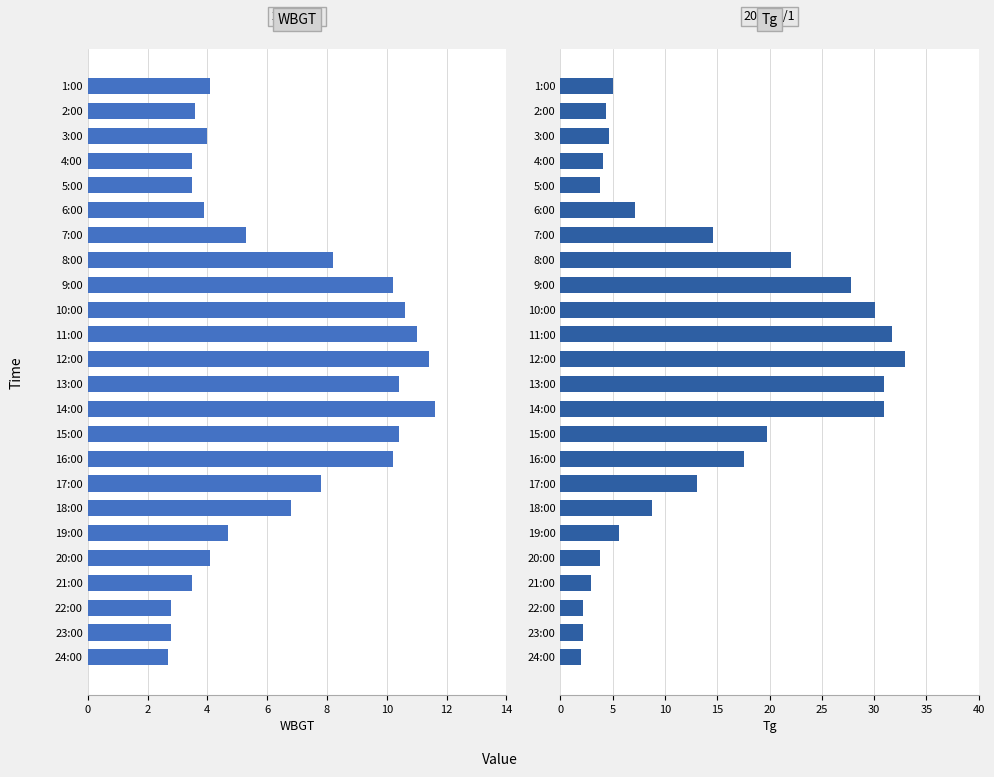

Which series has the largest total across all categories?

Tg